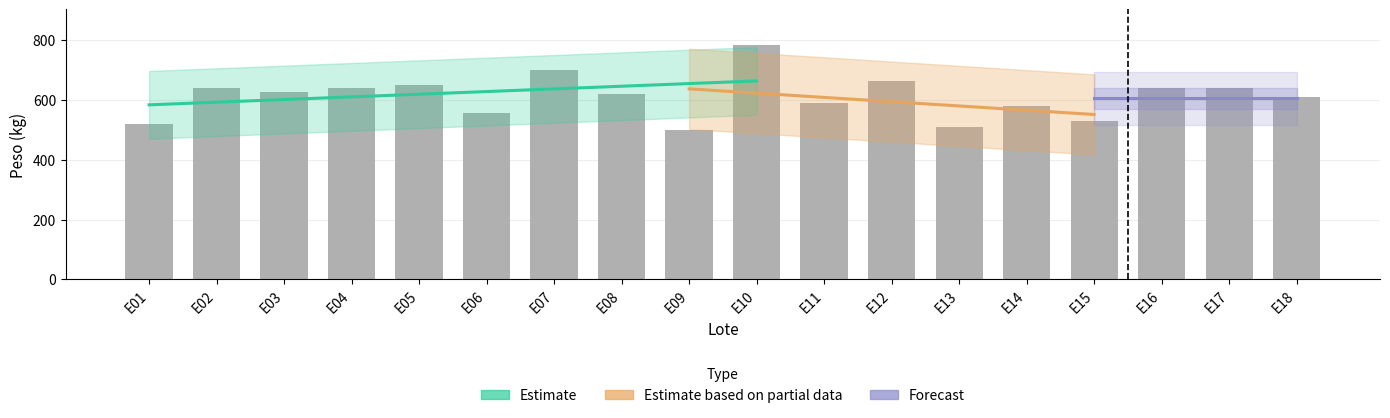

What is the change in value from E06 to E17?

+83